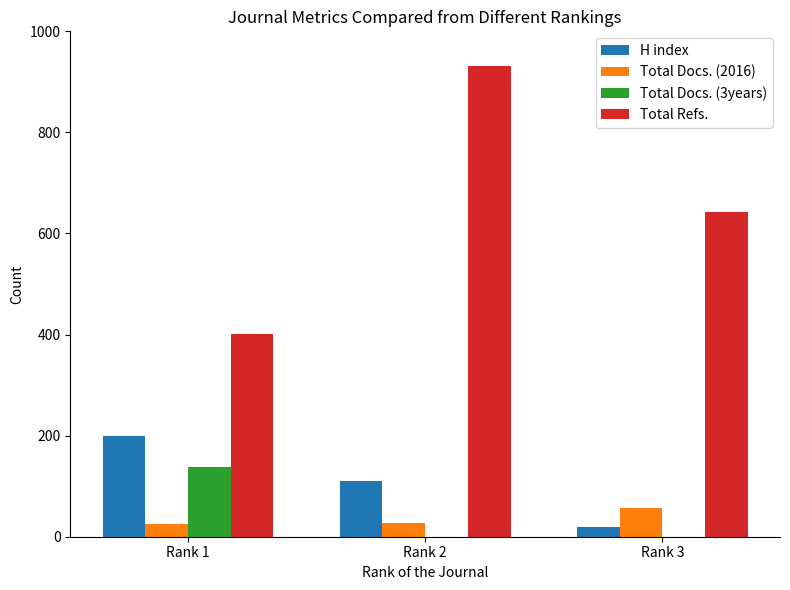

What is the average value of the Total Docs. (3years) series?

46